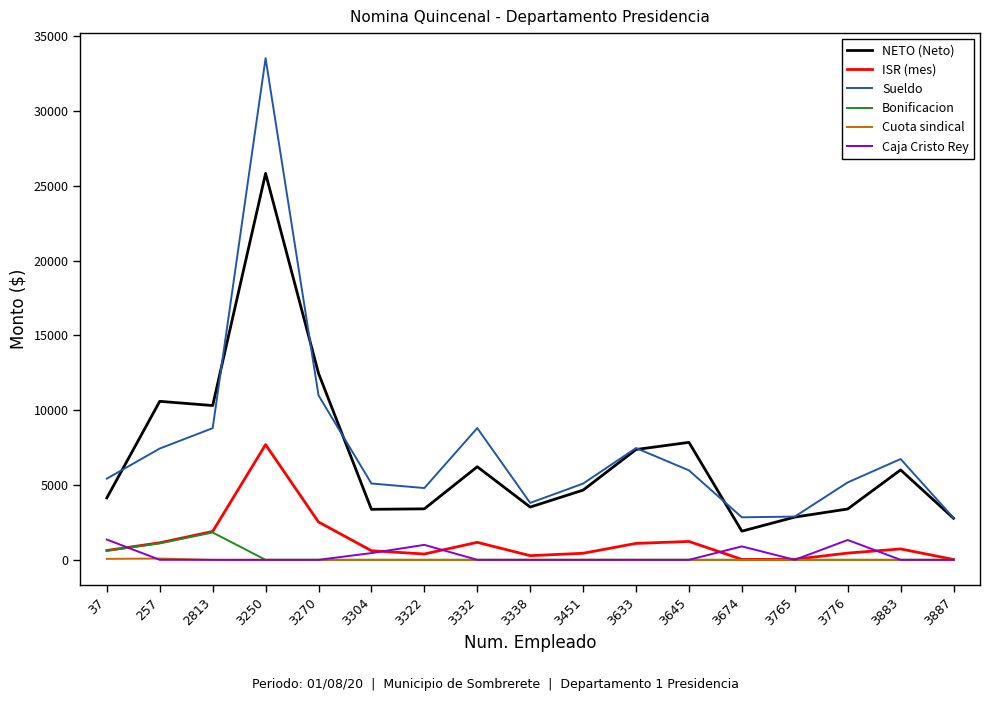

True or false: NETO (Neto) and ISR (mes) intersect in this chart.

False